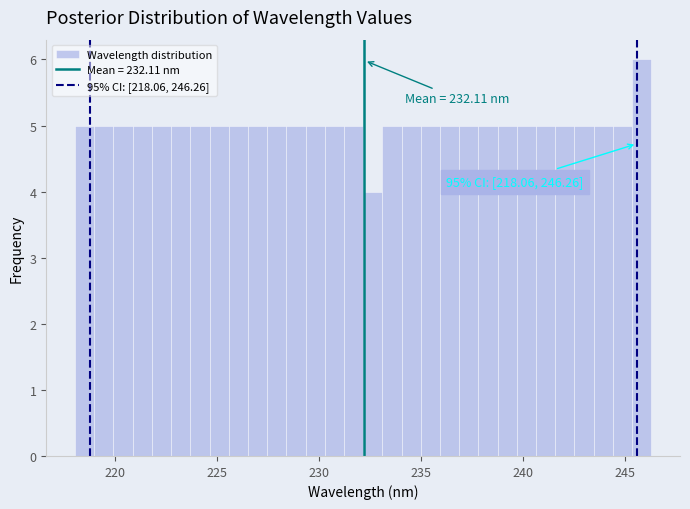

Around what value on the x-axis is the tallest bar? Give the approximate position of its centre, as read against the axis.

246.0